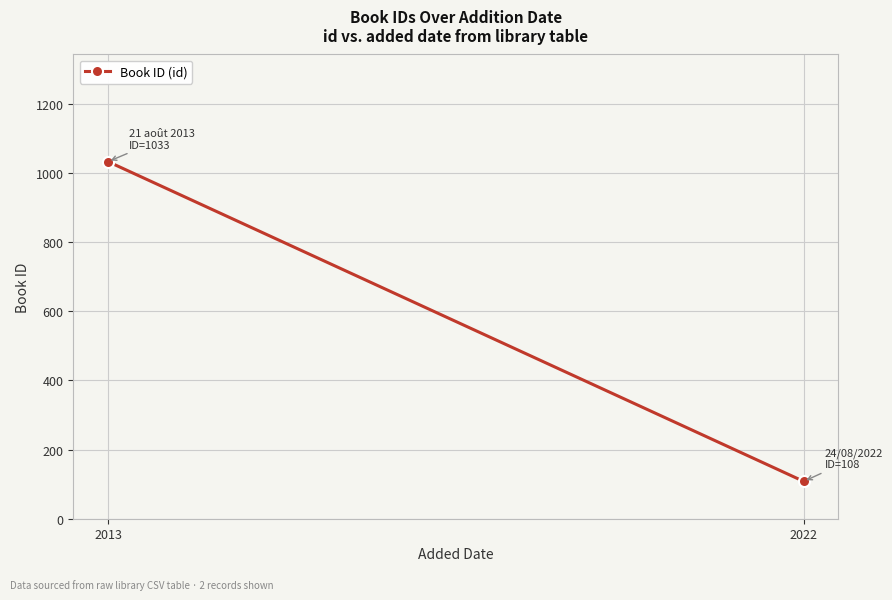

What is the change in value from 2022 to 2013?

+925